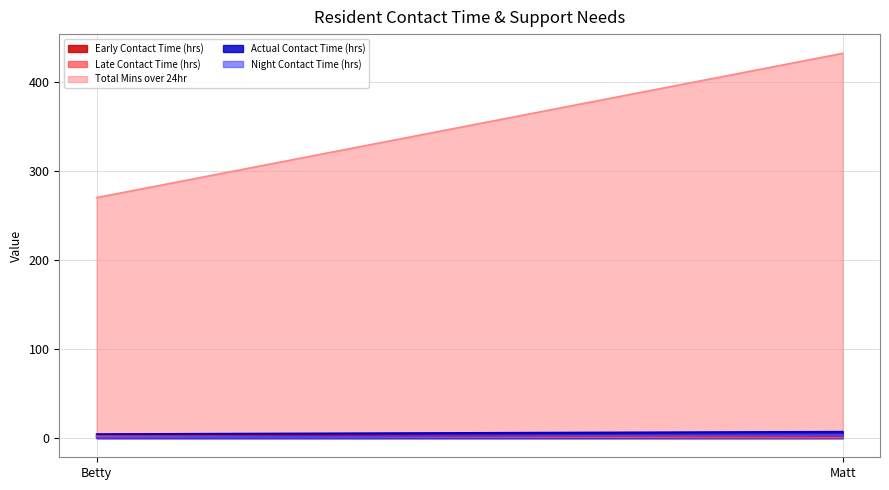

What is the average value of the Total Mins over 24hr series?

351.0